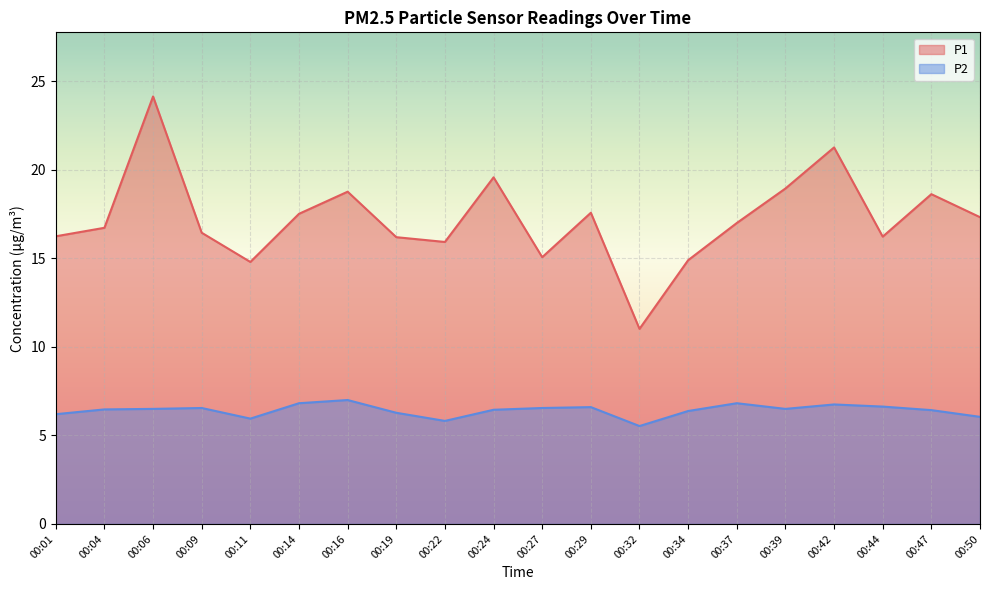

True or false: P1 has a value of 11.0 at 00:32.

True